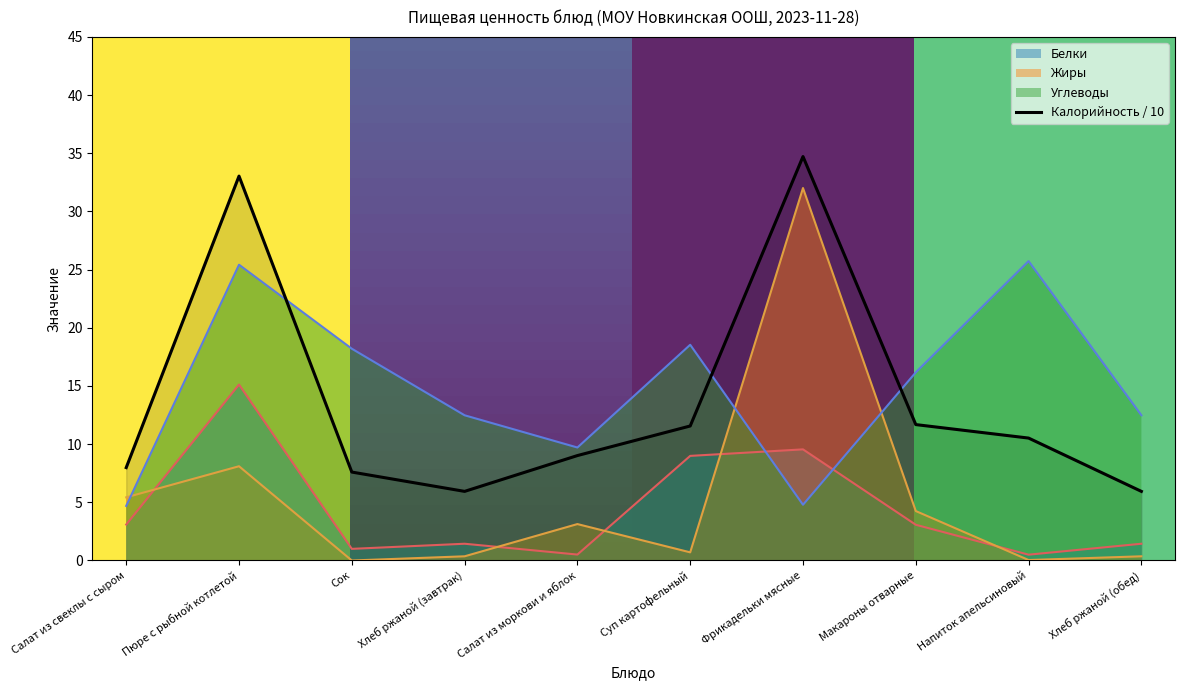

What is the label of the 9th point from the left?

Напиток апельсиновый